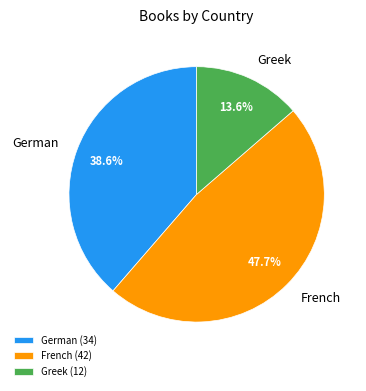

Which has a higher value, French (42) or Greek (12)?

French (42)